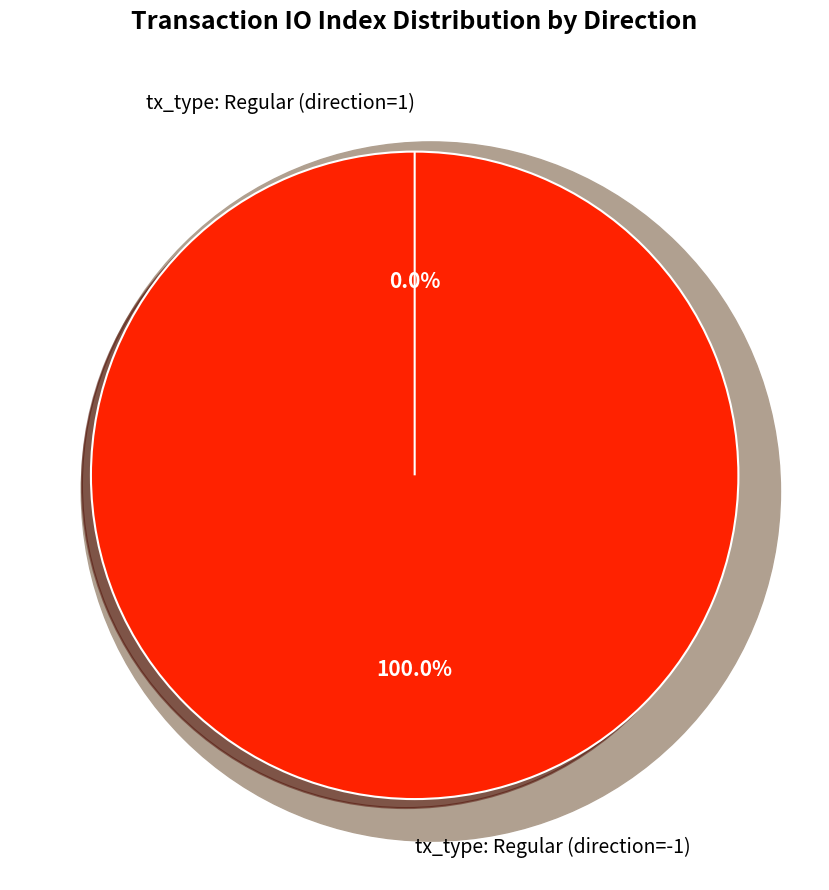

What is the smallest slice in the pie chart?

tx_type: Regular (direction=1)